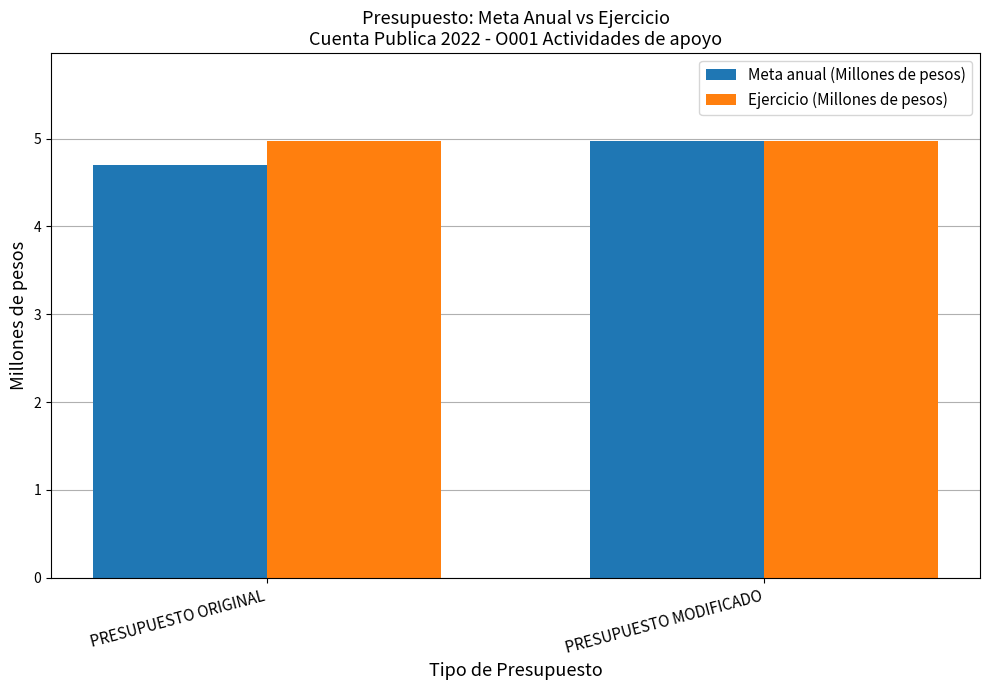

What is the sum of the Ejercicio (Millones de pesos) values at PRESUPUESTO ORIGINAL and PRESUPUESTO MODIFICADO?

10.0